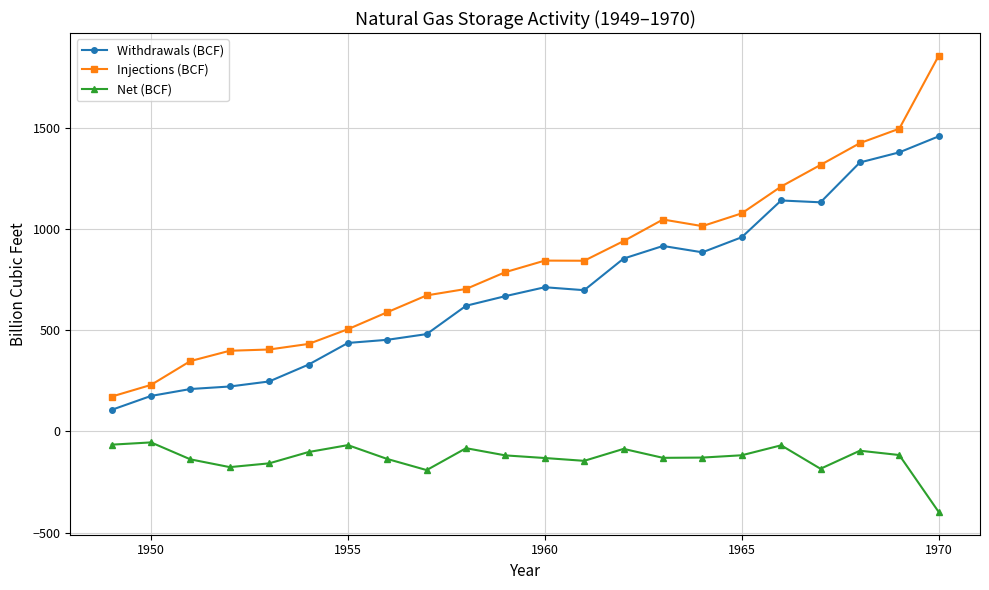

True or false: Net (BCF) and Injections (BCF) cross at least once.

False